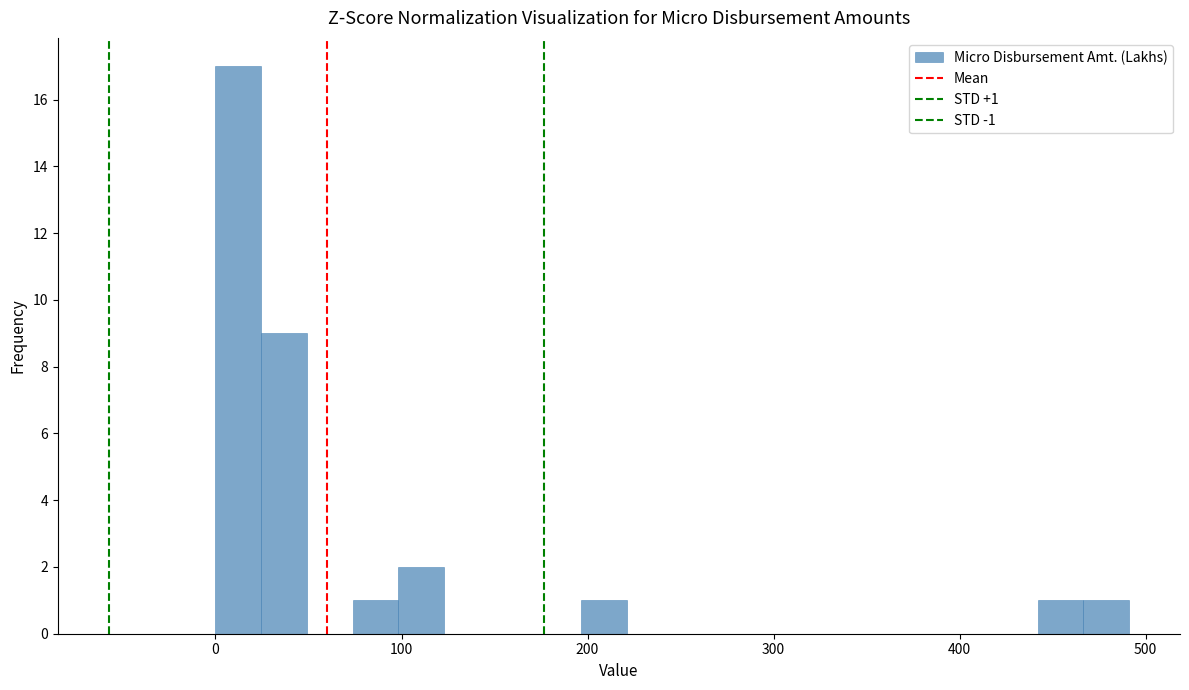

Read against the x-axis, roughly where is the centre of the tallest bar?

10